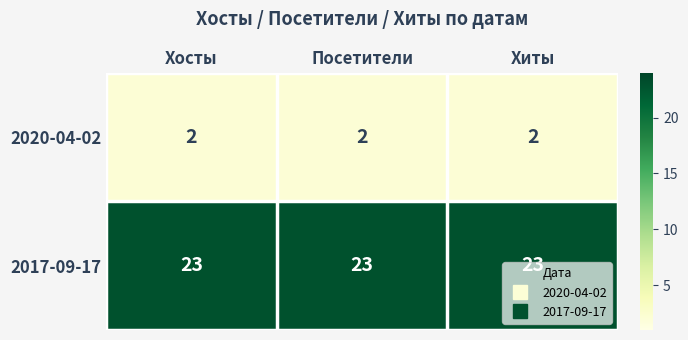

Read the 2017-09-17 value at Посетители.

23